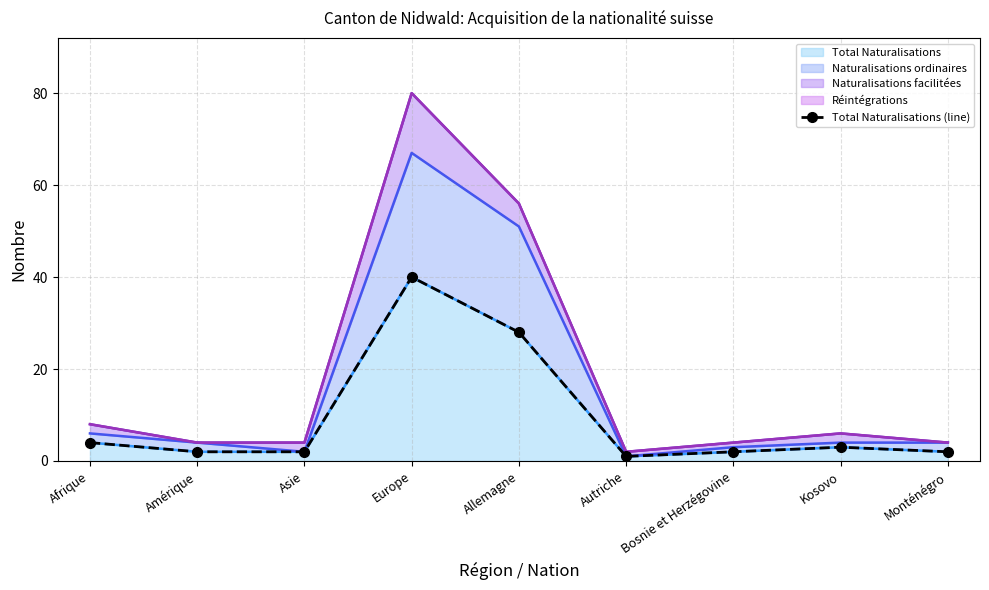

List the labels in order of value, largest first.

Europe, Allemagne, Afrique, Kosovo, Amérique, Asie, Bosnie et Herzégovine, Monténégro, Autriche